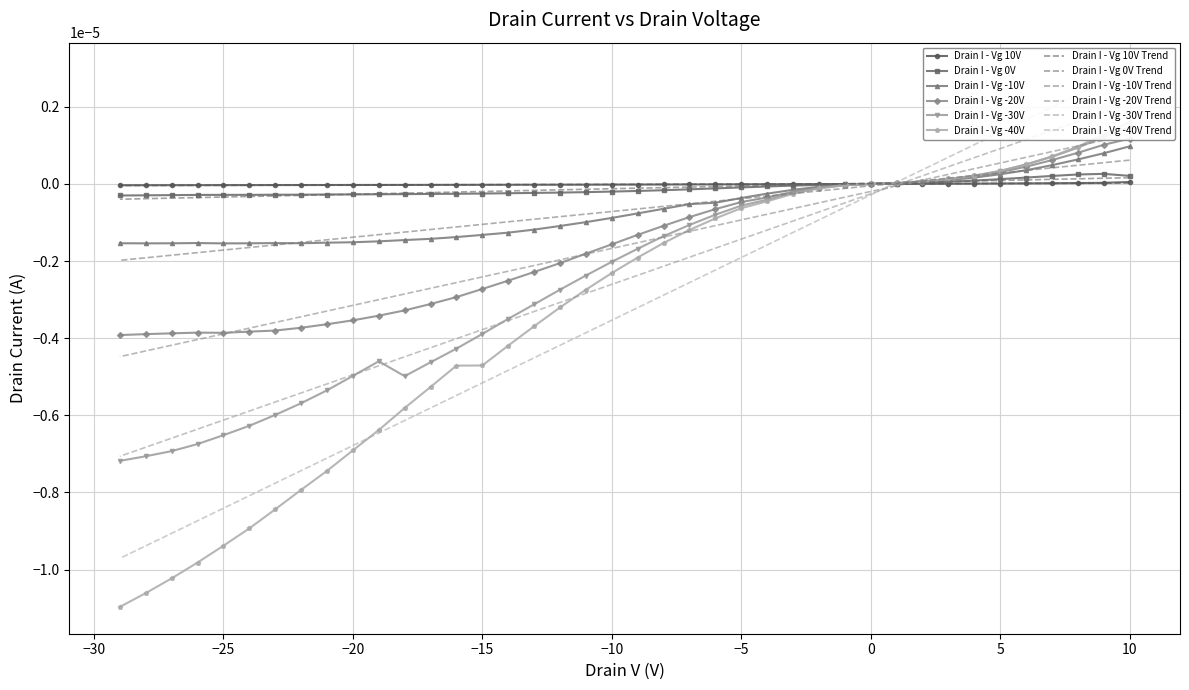

How many data points does each series have?

40